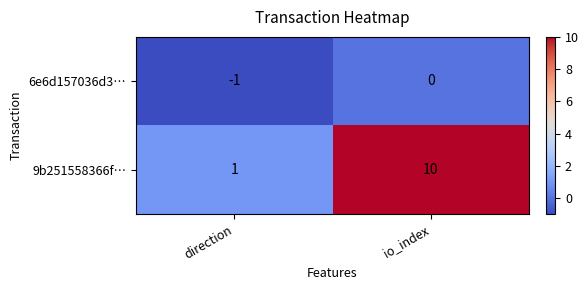

Reading left to right, extract all data points from this chart.

6e6d157036d3…: -1	0
9b251558366f…: 1	10